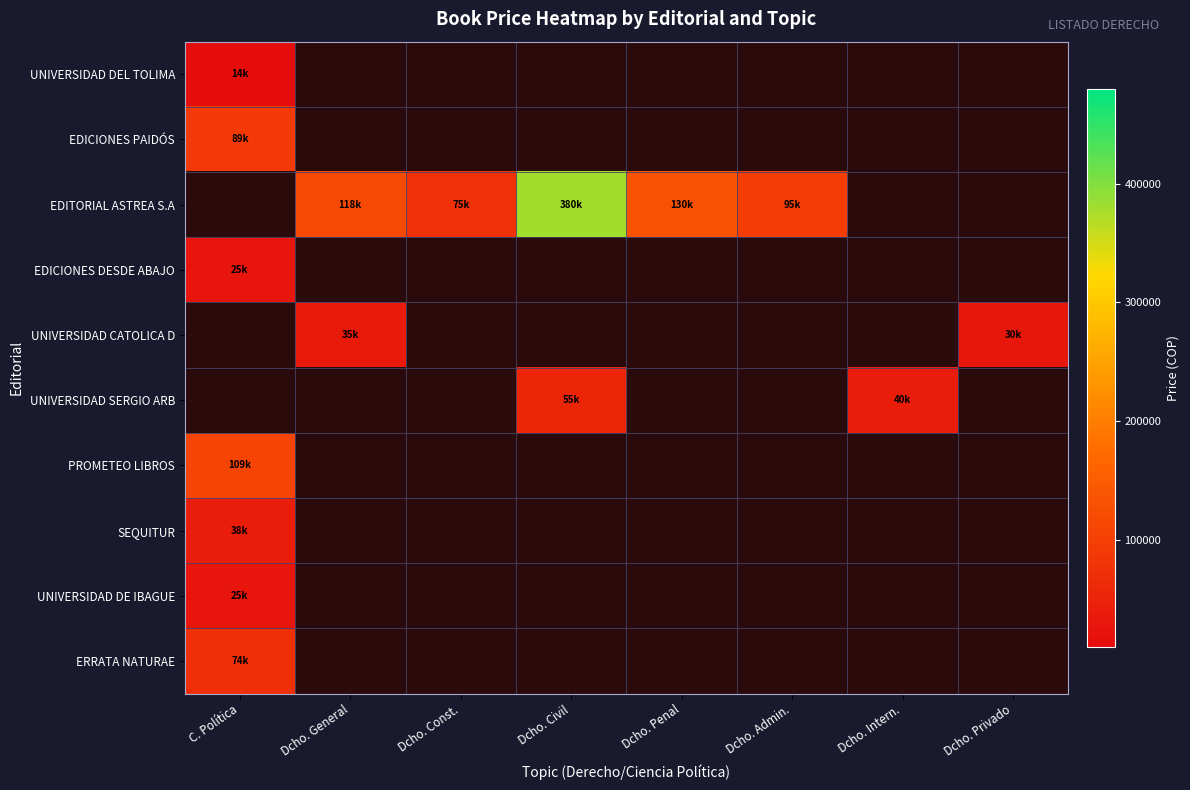

Is the value of EDICIONES PAIDÓS at Dcho. Penal greater than the value of EDITORIAL ASTREA S.A at Dcho. Privado?

No